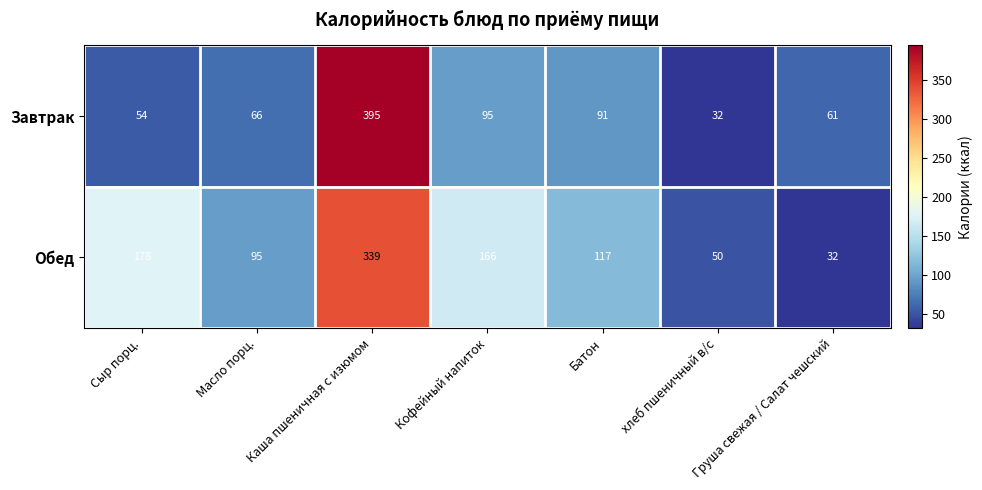

At which label does Обед first exceed 117?

Сыр порц.